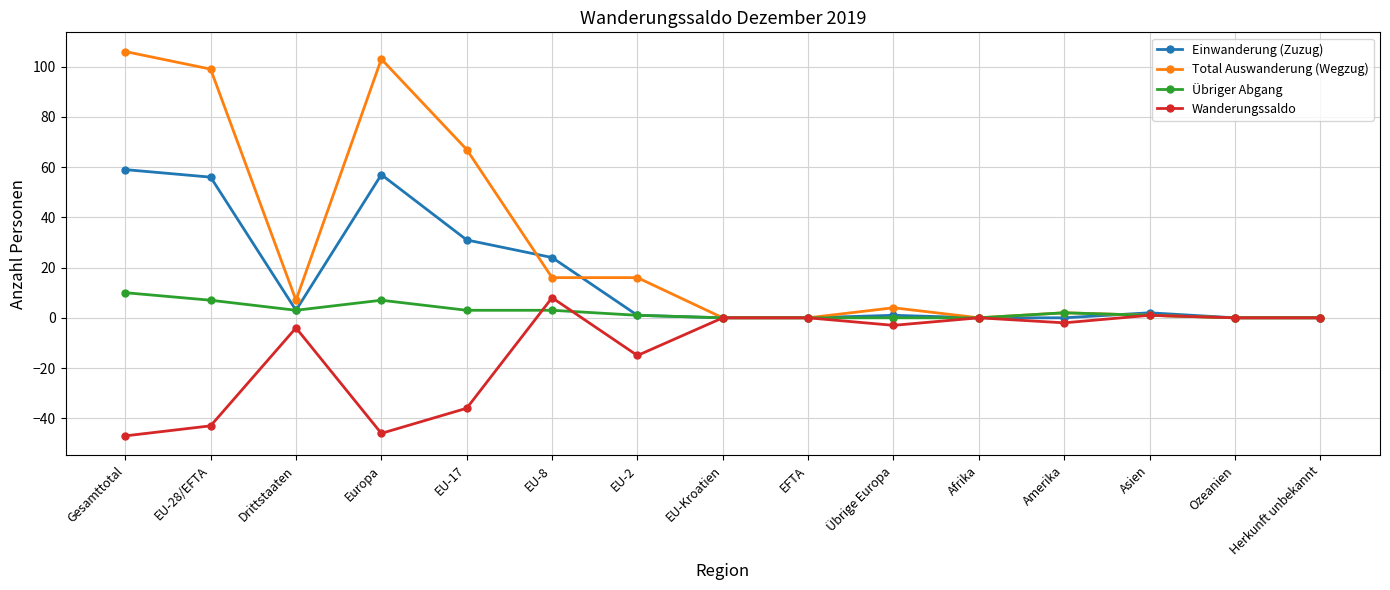

Reading right to left, transcribe all the data shown in this chart.

Einwanderung (Zuzug): Herkunft unbekannt=0	Ozeanien=0	Asien=2	Amerika=0	Afrika=0	Übrige Europa=1	EFTA=0	EU-Kroatien=0	EU-2=1	EU-8=24	EU-17=31	Europa=57	Drittstaaten=3	EU-28/EFTA=56	Gesamttotal=59
Total Auswanderung (Wegzug): Herkunft unbekannt=0	Ozeanien=0	Asien=1	Amerika=2	Afrika=0	Übrige Europa=4	EFTA=0	EU-Kroatien=0	EU-2=16	EU-8=16	EU-17=67	Europa=103	Drittstaaten=7	EU-28/EFTA=99	Gesamttotal=106
Übriger Abgang: Herkunft unbekannt=0	Ozeanien=0	Asien=1	Amerika=2	Afrika=0	Übrige Europa=0	EFTA=0	EU-Kroatien=0	EU-2=1	EU-8=3	EU-17=3	Europa=7	Drittstaaten=3	EU-28/EFTA=7	Gesamttotal=10
Wanderungssaldo: Herkunft unbekannt=0	Ozeanien=0	Asien=1	Amerika=-2	Afrika=0	Übrige Europa=-3	EFTA=0	EU-Kroatien=0	EU-2=-15	EU-8=8	EU-17=-36	Europa=-46	Drittstaaten=-4	EU-28/EFTA=-43	Gesamttotal=-47